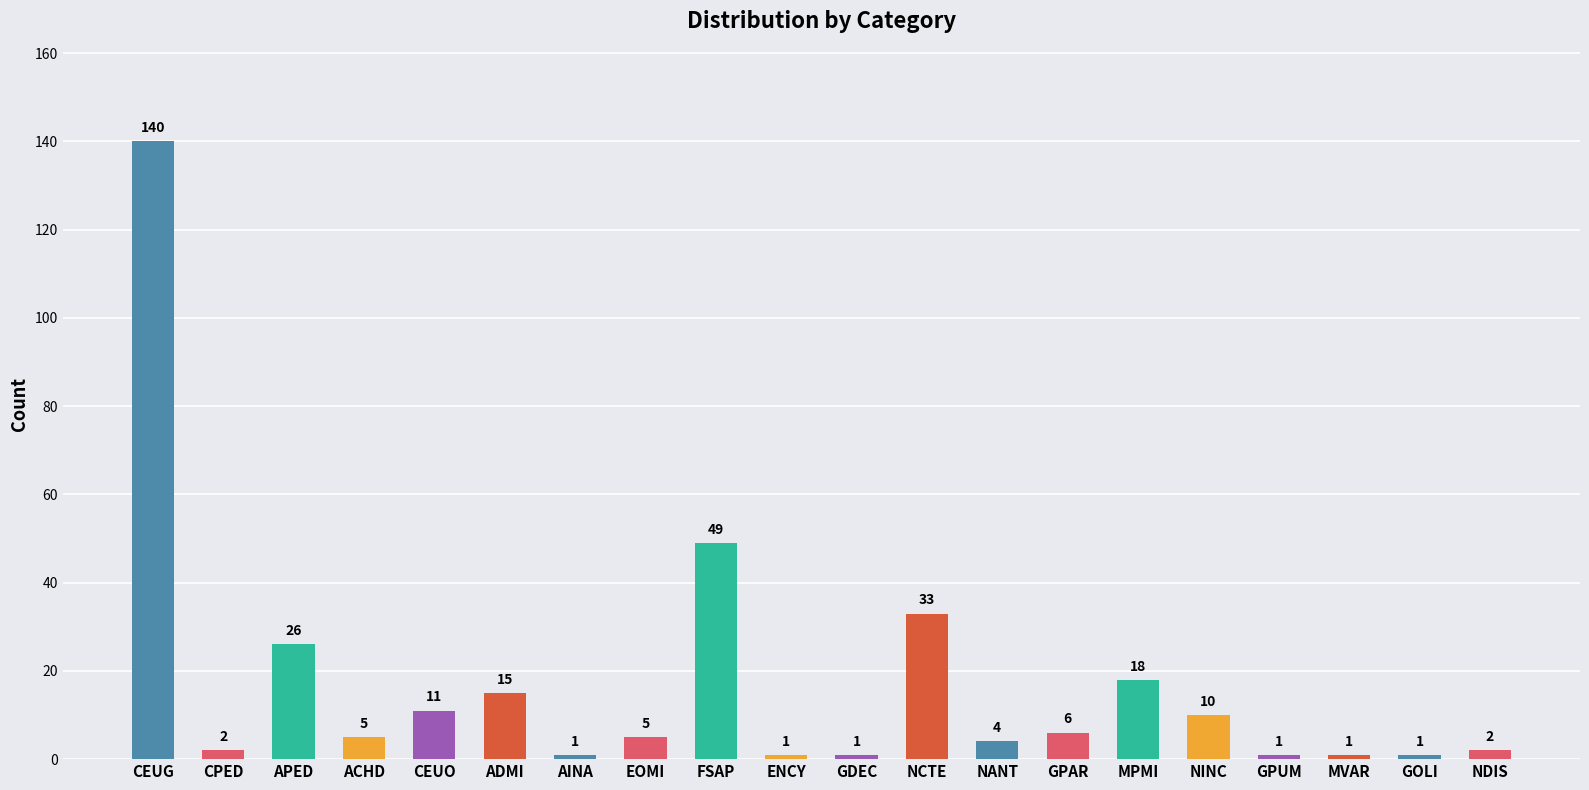

The value at GDEC is 1. True or false?

True